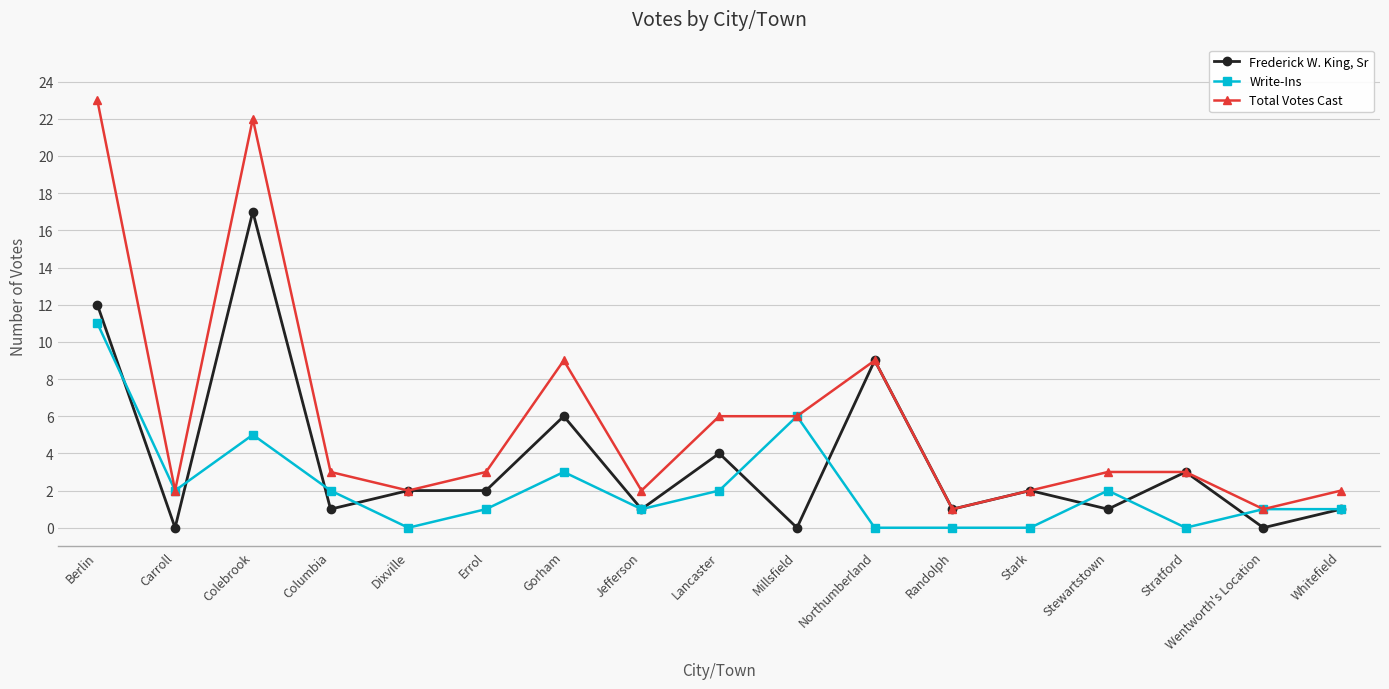

What position from the left is Whitefield?

17